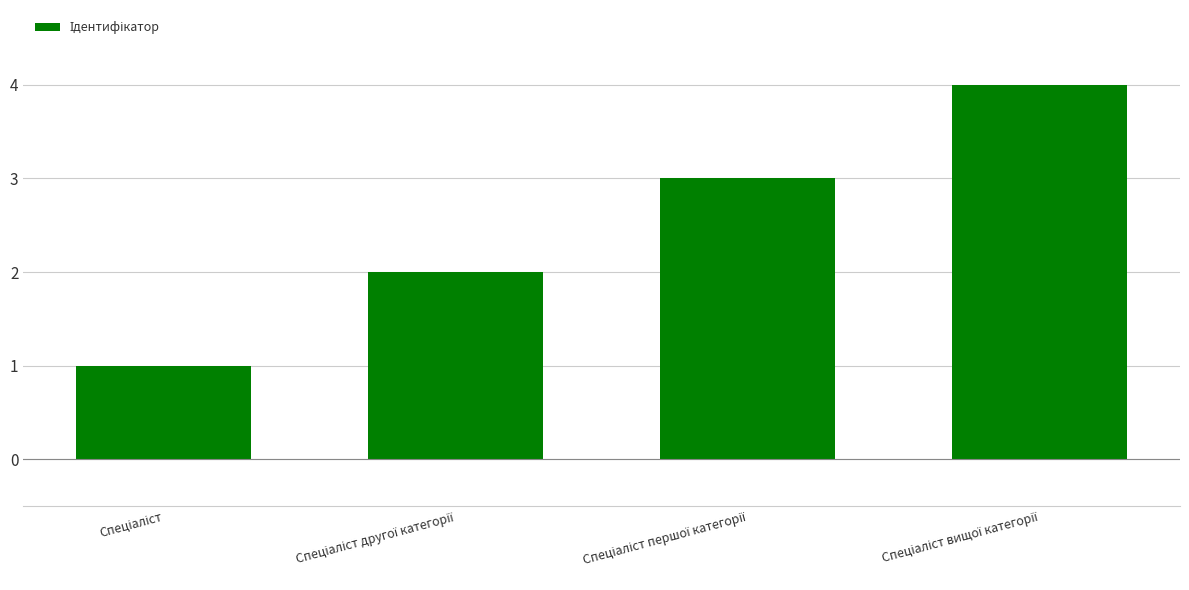

Count the values in the range 2 to 4.

3